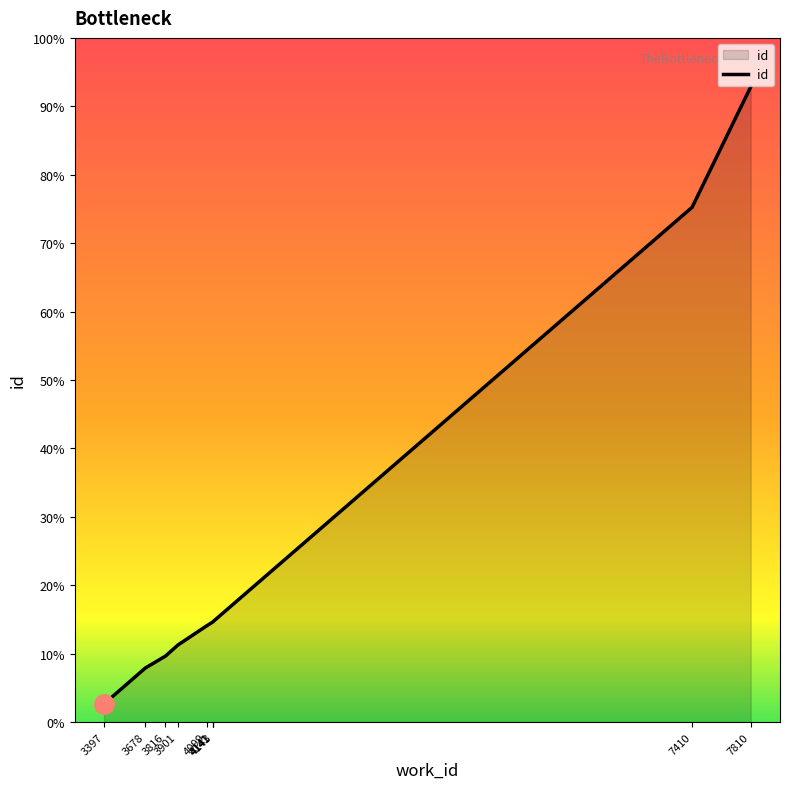

Which label corresponds to the largest value in the chart?

7810